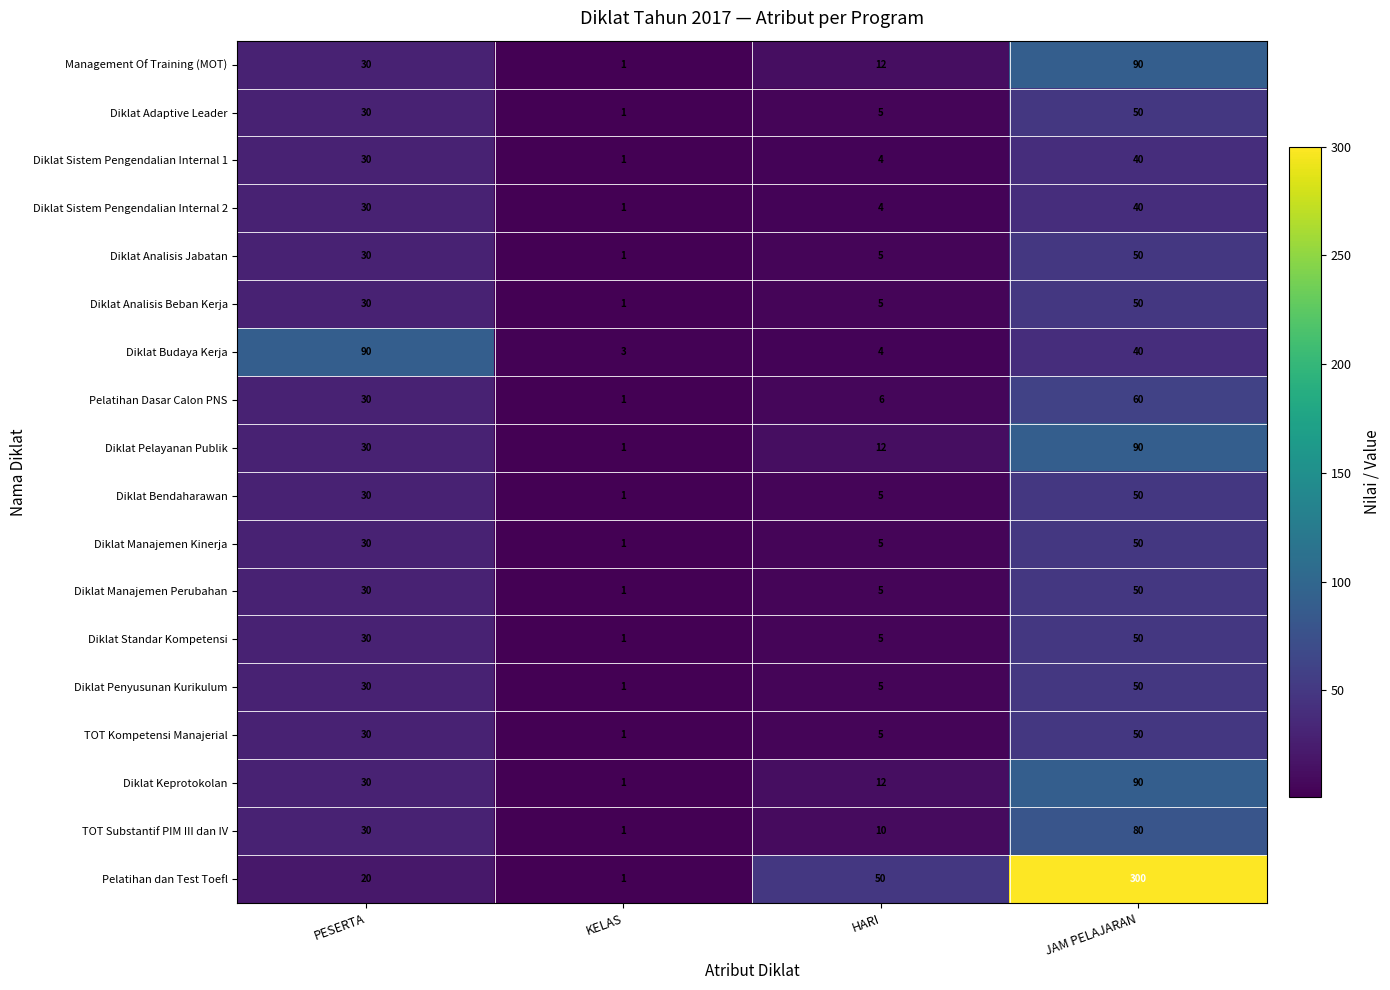

Rank the categories by Diklat Manajemen Kinerja value from highest to lowest.

JAM PELAJARAN, PESERTA, HARI, KELAS